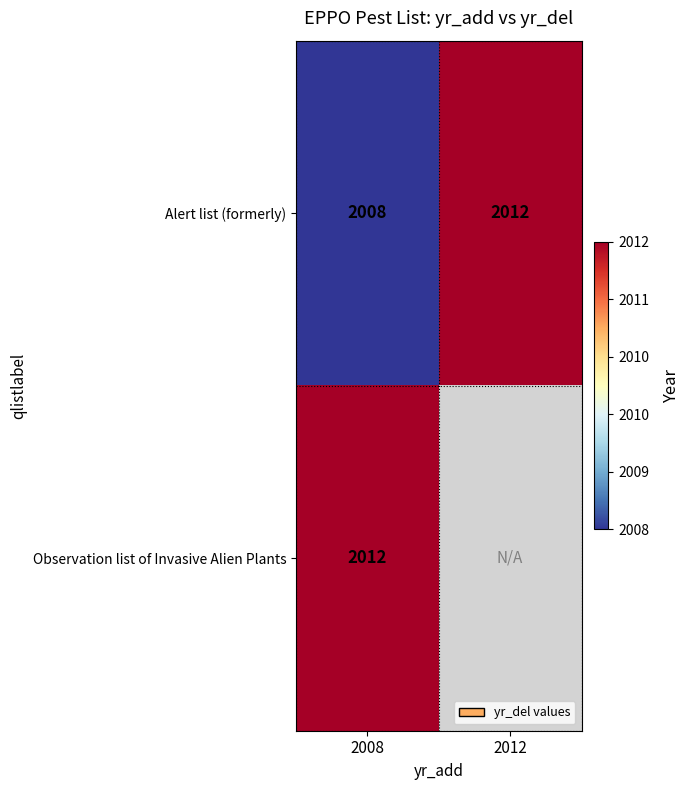

At which label does Alert list (formerly) reach its peak?

2012